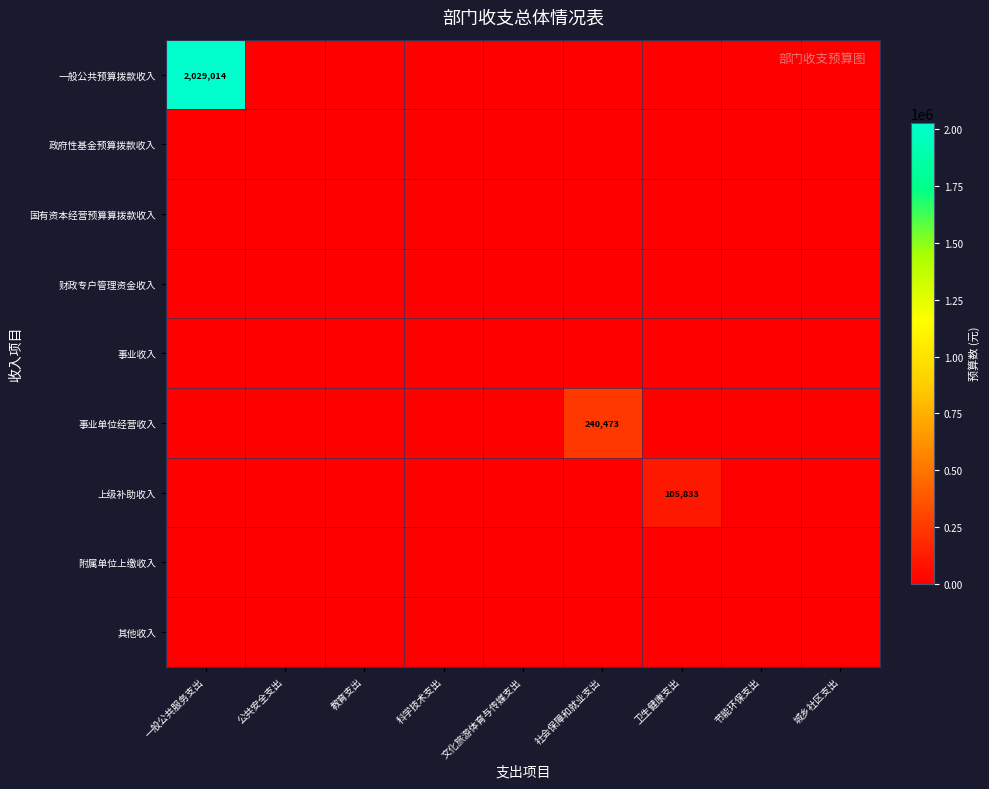

True or false: 一般公共预算拨款收入 has a value of 2029014 at 一般公共服务支出.

True